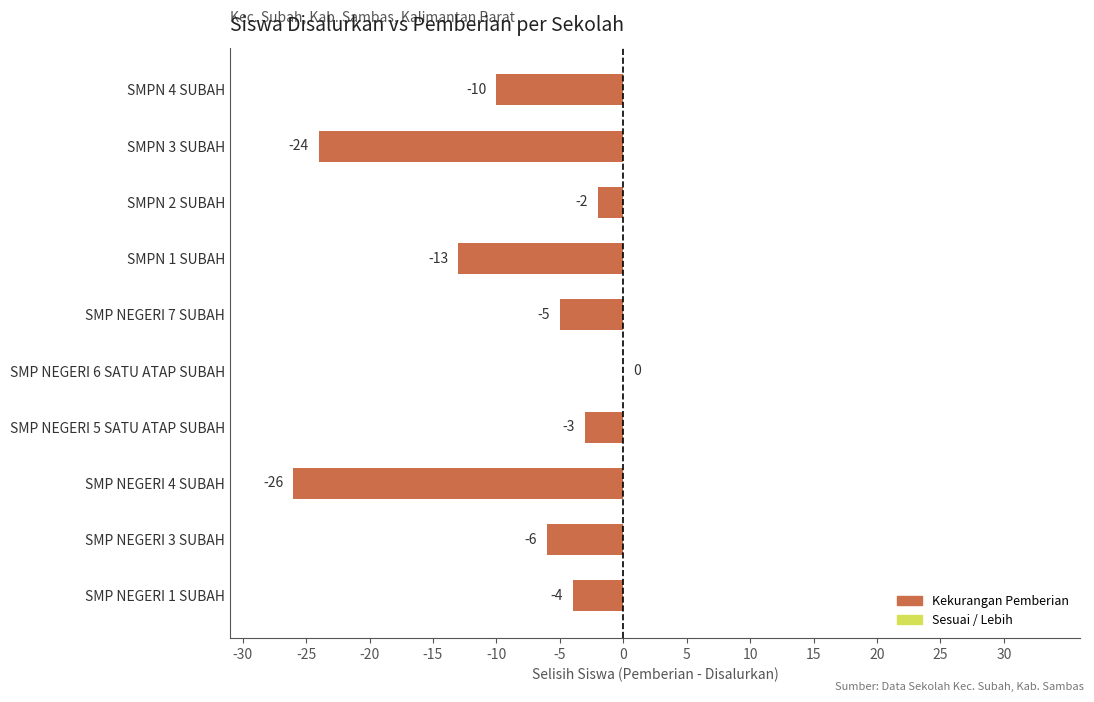

What is the sum of the values at SMPN 2 SUBAH and SMPN 4 SUBAH?

-12